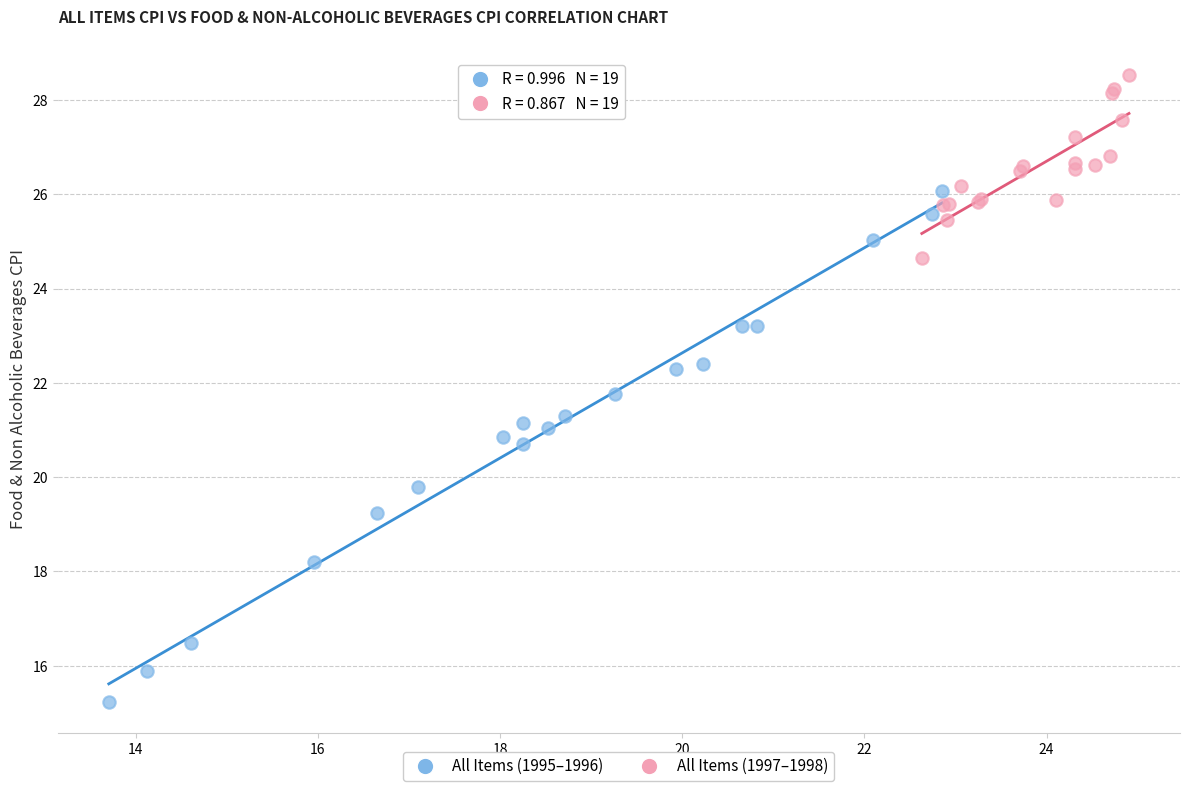

Which series has the largest Y range (max minus min)?

All Items (1995–1996)